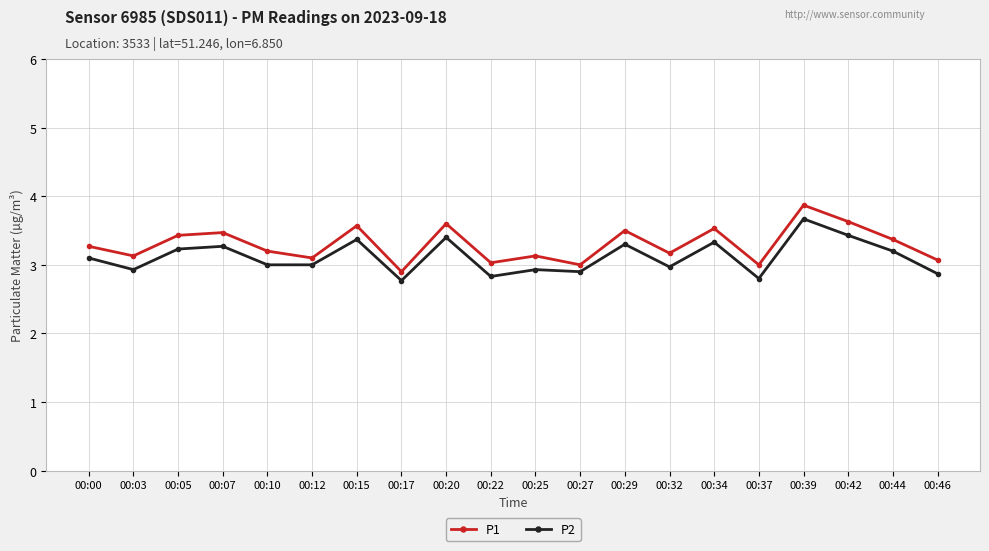

How many series are shown in this chart?

2